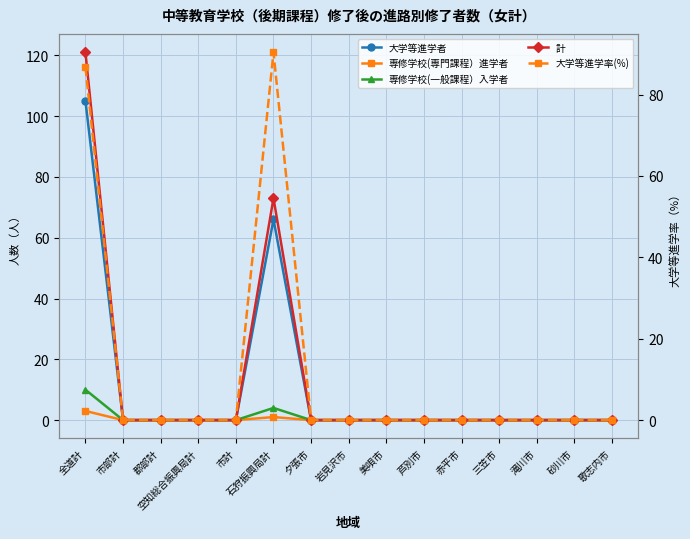

Does the chart display data point markers on the line(s)?

Yes